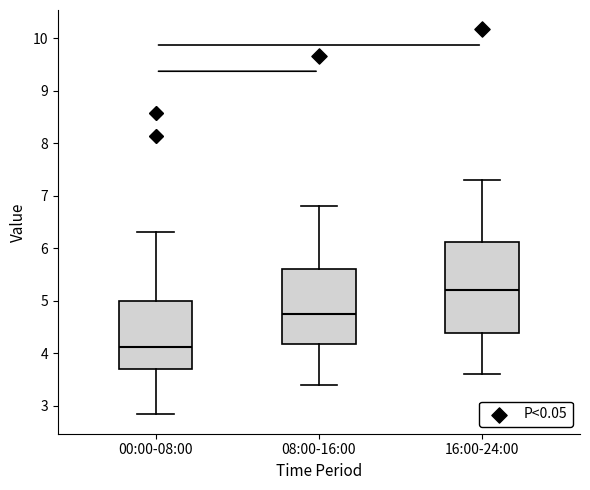

Which box is the tallest, from its lower edge to its upper edge?

16:00-24:00